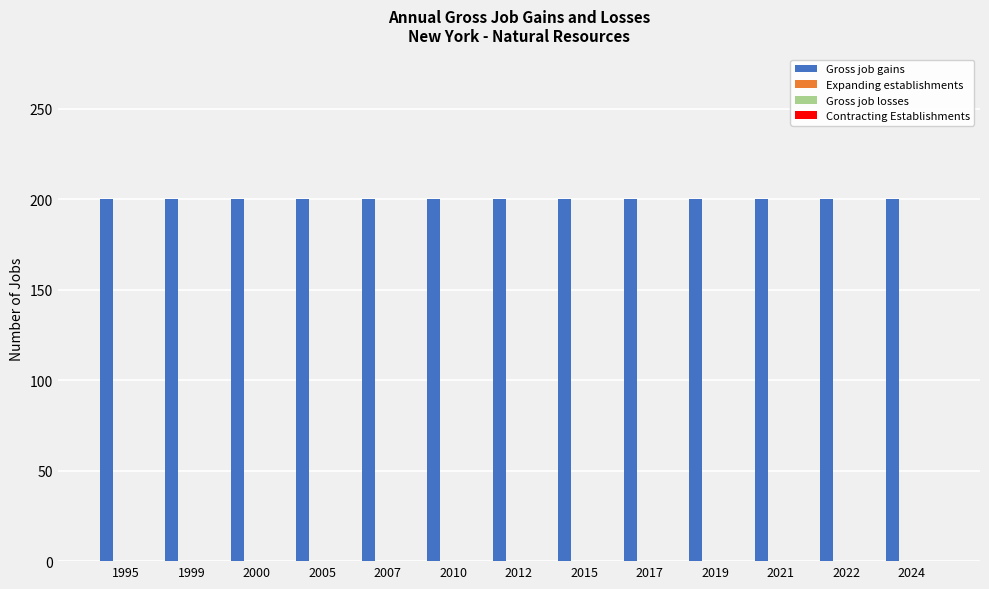

Reading right to left, what are all the values shown in this chart?

Gross job gains: 2024=200	2022=200	2021=200	2019=200	2017=200	2015=200	2012=200	2010=200	2007=200	2005=200	2000=200	1999=200	1995=200
Expanding establishments: 2024=0	2022=0	2021=0	2019=0	2017=0	2015=0	2012=0	2010=0	2007=0	2005=0	2000=0	1999=0	1995=0
Gross job losses: 2024=0	2022=0	2021=0	2019=0	2017=0	2015=0	2012=0	2010=0	2007=0	2005=0	2000=0	1999=0	1995=0
Contracting Establishments: 2024=0	2022=0	2021=0	2019=0	2017=0	2015=0	2012=0	2010=0	2007=0	2005=0	2000=0	1999=0	1995=0